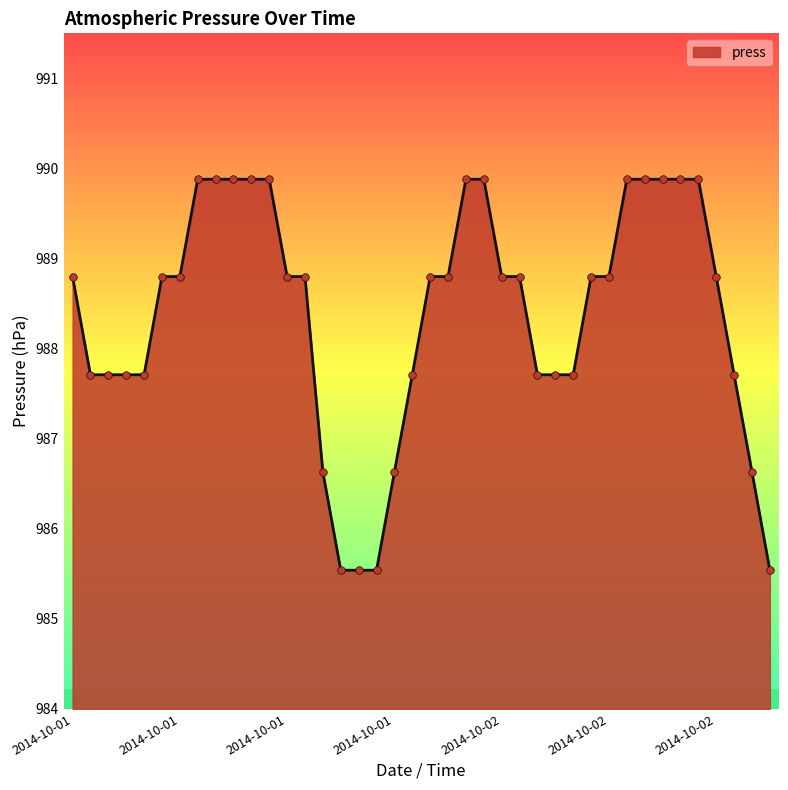

What is the greatest value displayed?

989.9